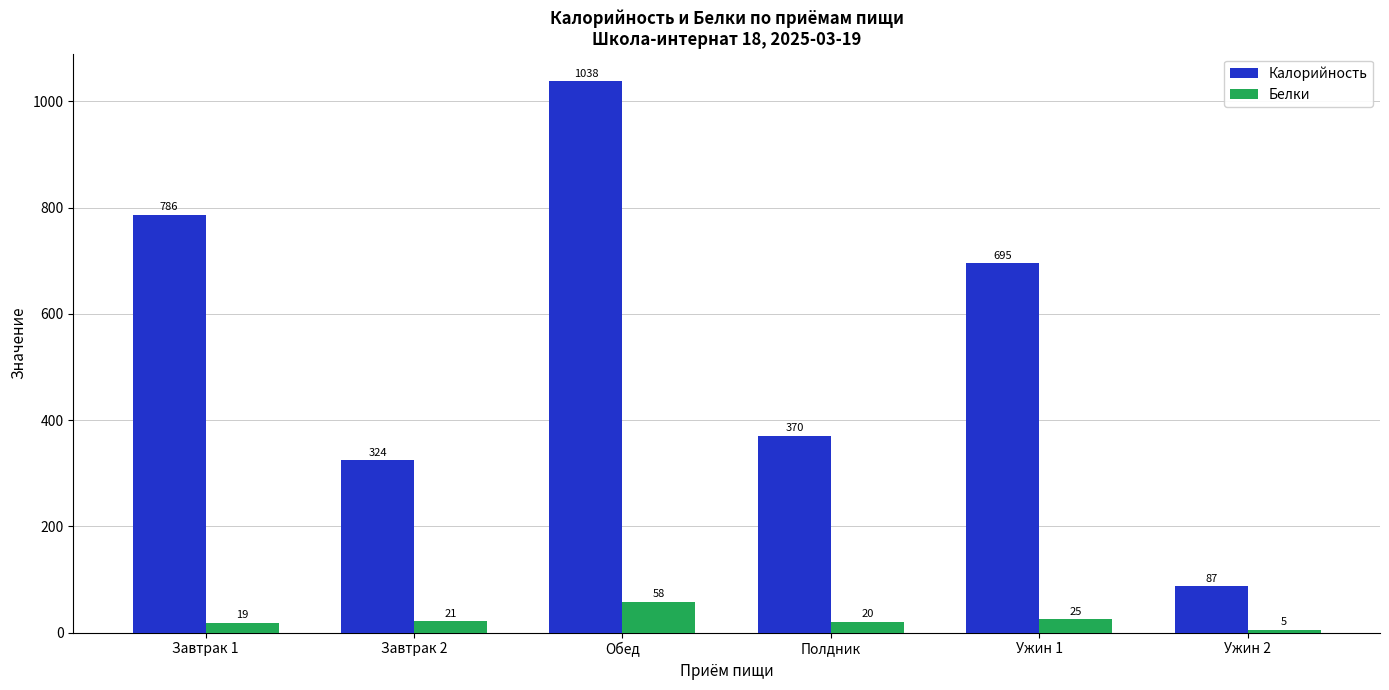

What is the label of the 1st bar from the right?

Ужин 2